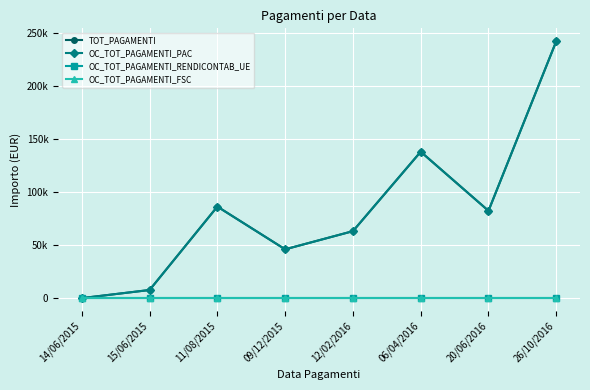

Rank the categories by OC_TOT_PAGAMENTI_PAC value from highest to lowest.

26/10/2016, 06/04/2016, 11/08/2015, 20/06/2016, 12/02/2016, 09/12/2015, 15/06/2015, 14/06/2015